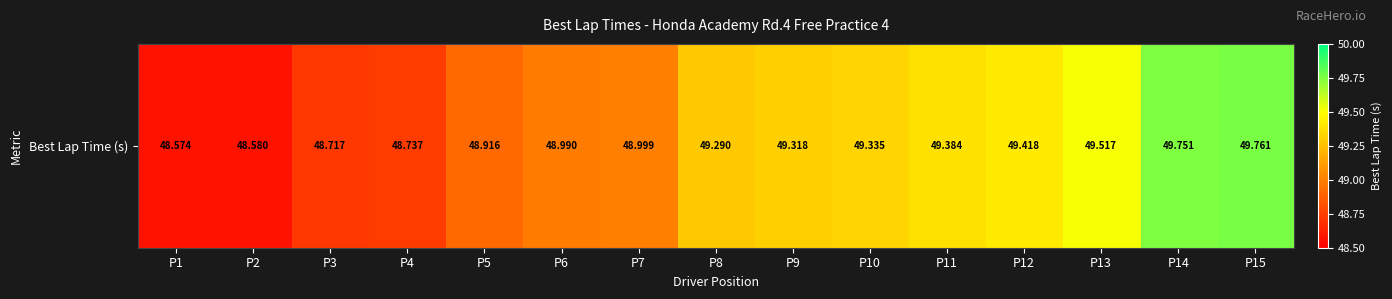

Which has a higher value, P14 or P11?

P14